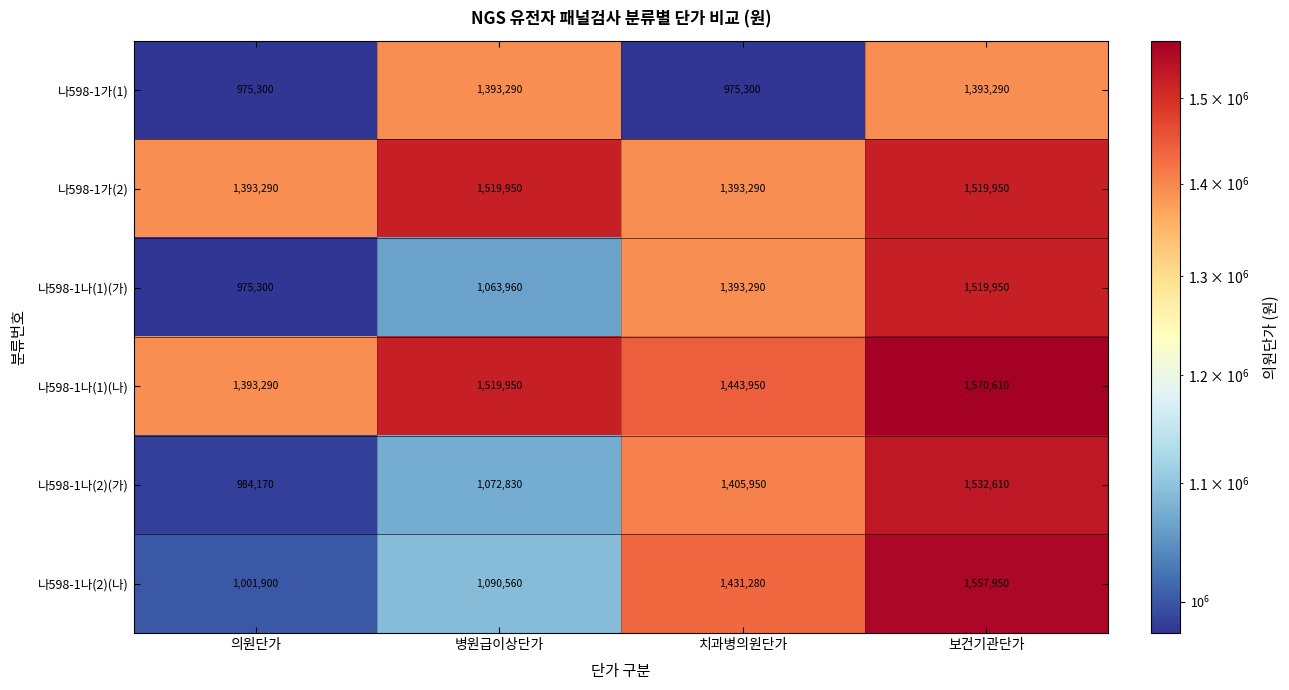

List the labels in order of 나598-1나(1)(가) value, largest first.

보건기관단가, 치과병의원단가, 병원급이상단가, 의원단가